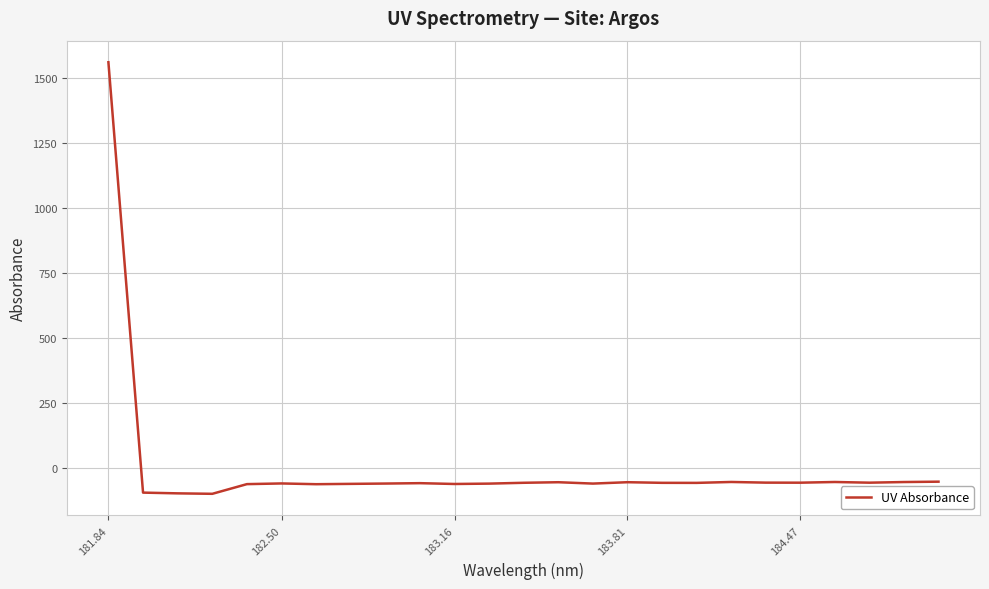

What is the minimum value shown in the chart?

-97.9